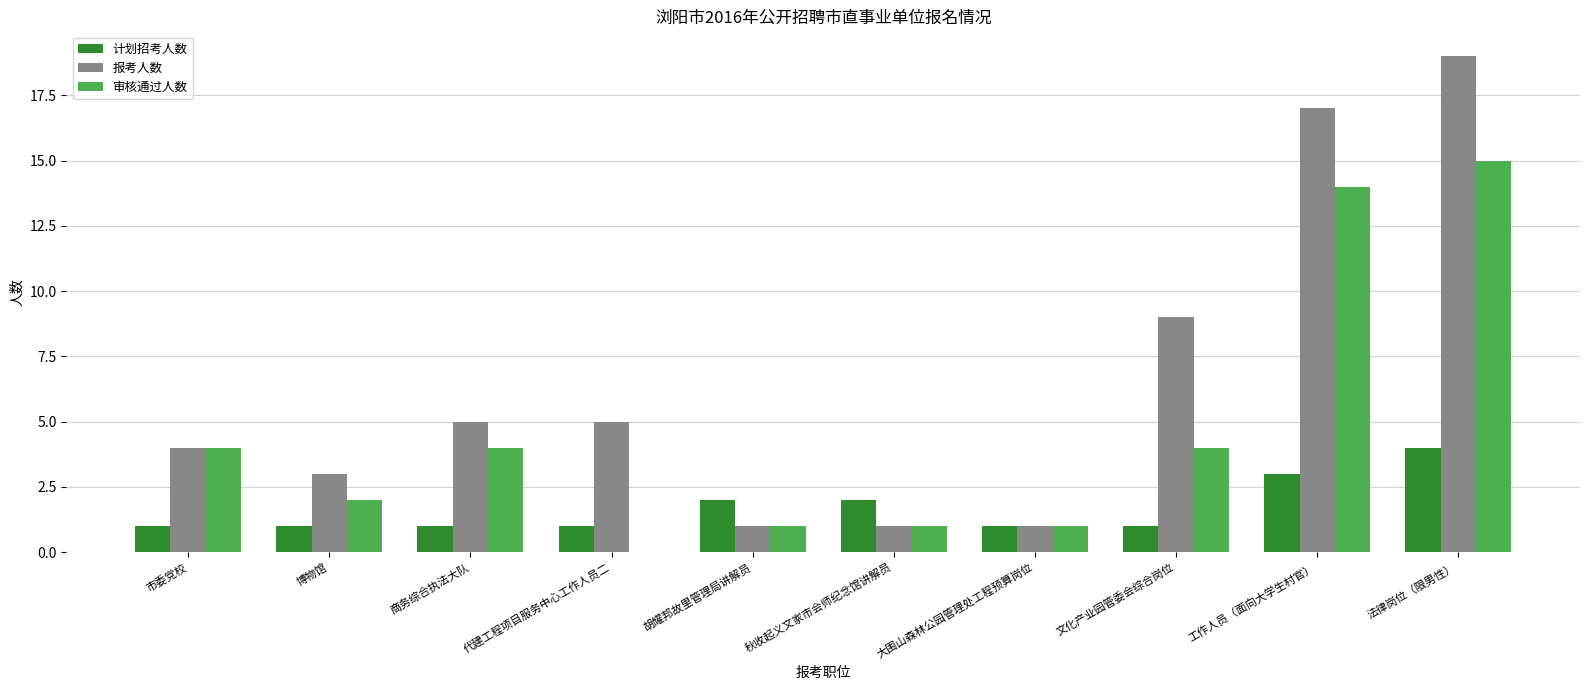

How many values in 审核通过人数 are above zero?

9